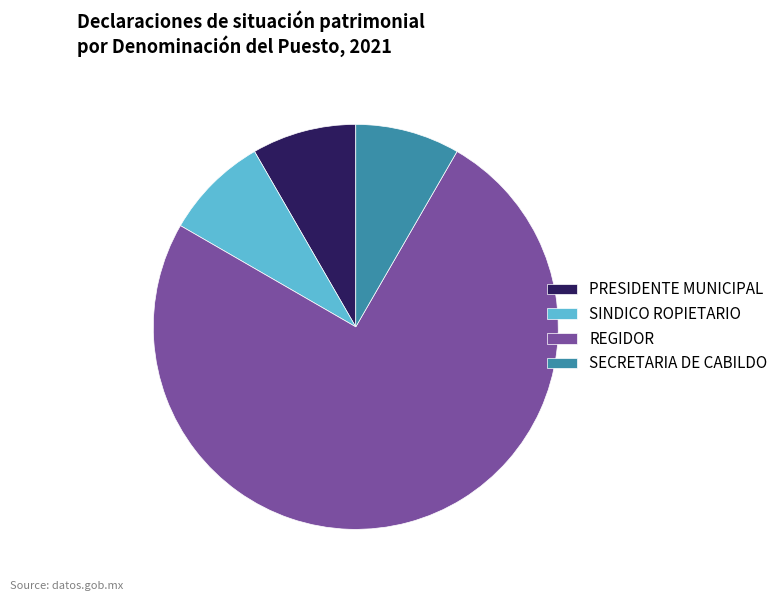

Is PRESIDENTE MUNICIPAL the majority of the pie?

No